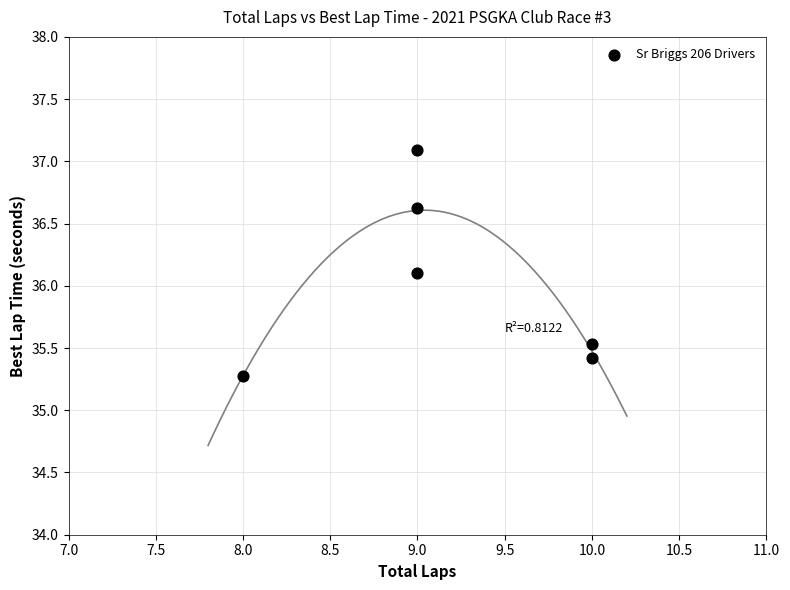

What Y value in the scatter plot is closest to 36?

36.1